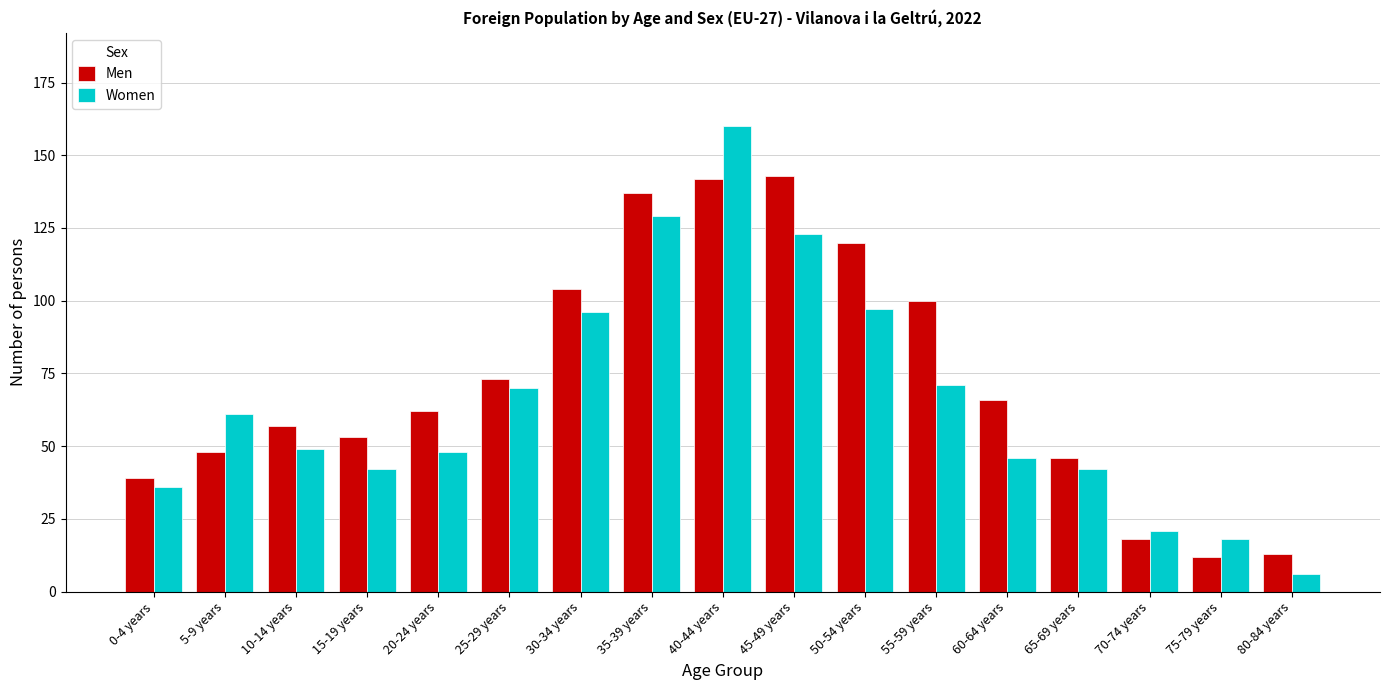

Is the value of Women at 70-74 years greater than the value of Men at 70-74 years?

Yes